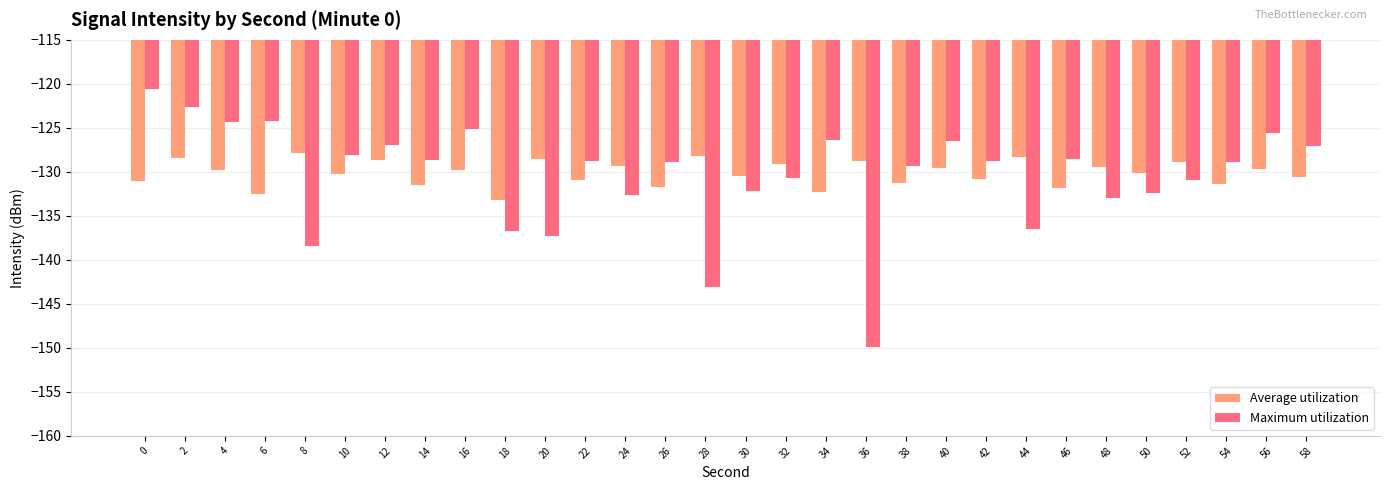

Count the number of categories in the chart.

30